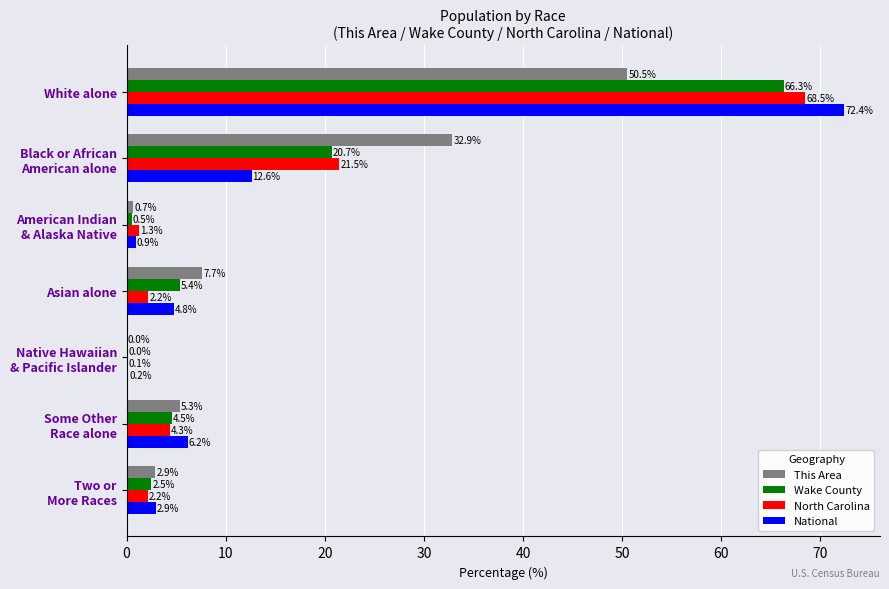

What is the sum of all Wake County values?

100.0